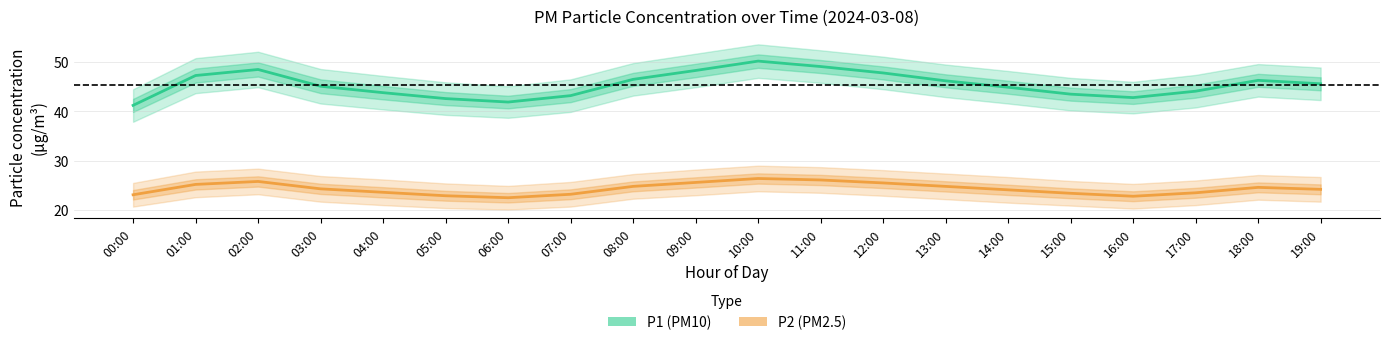

At which category is the sum across all series the highest?

10:00